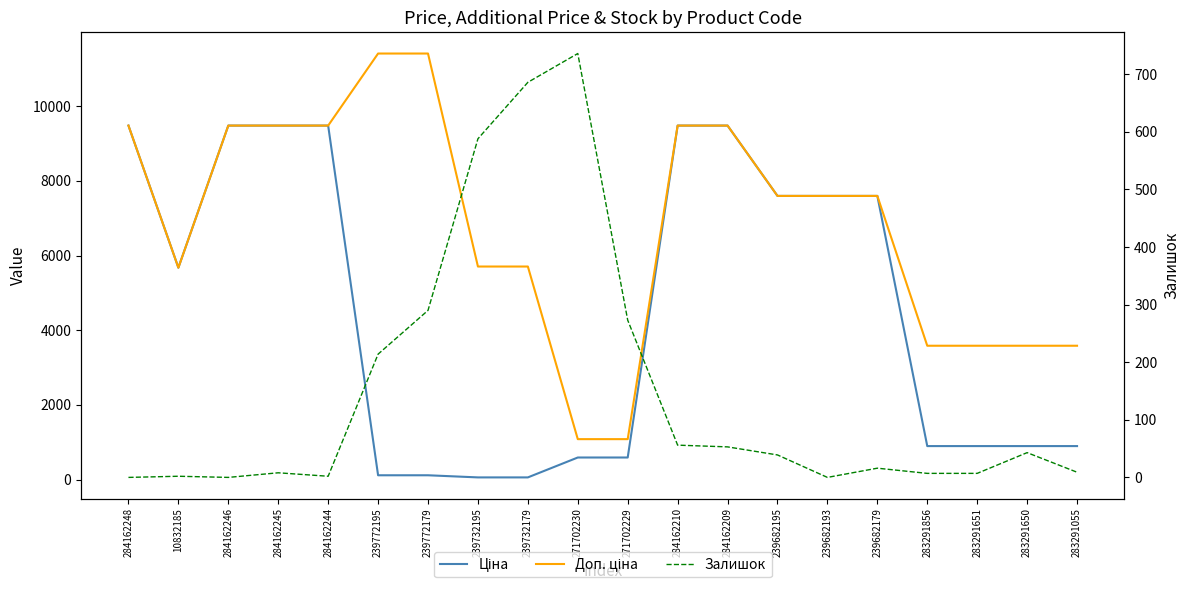

Which has a higher value, 284162244 or 284162210?

284162244